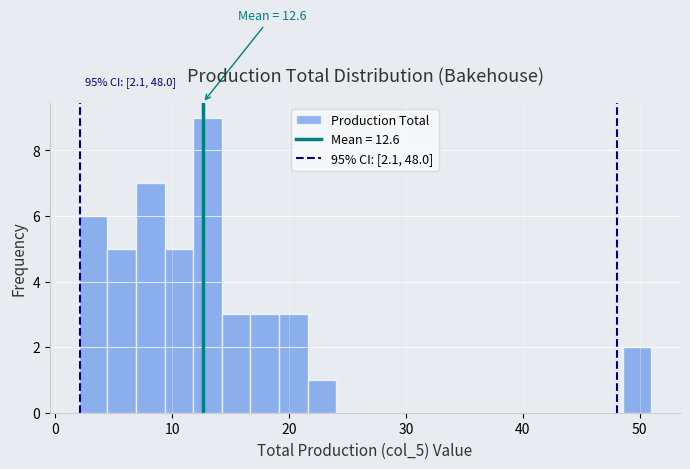

Read against the x-axis, roughly where is the centre of the tallest bar?

13